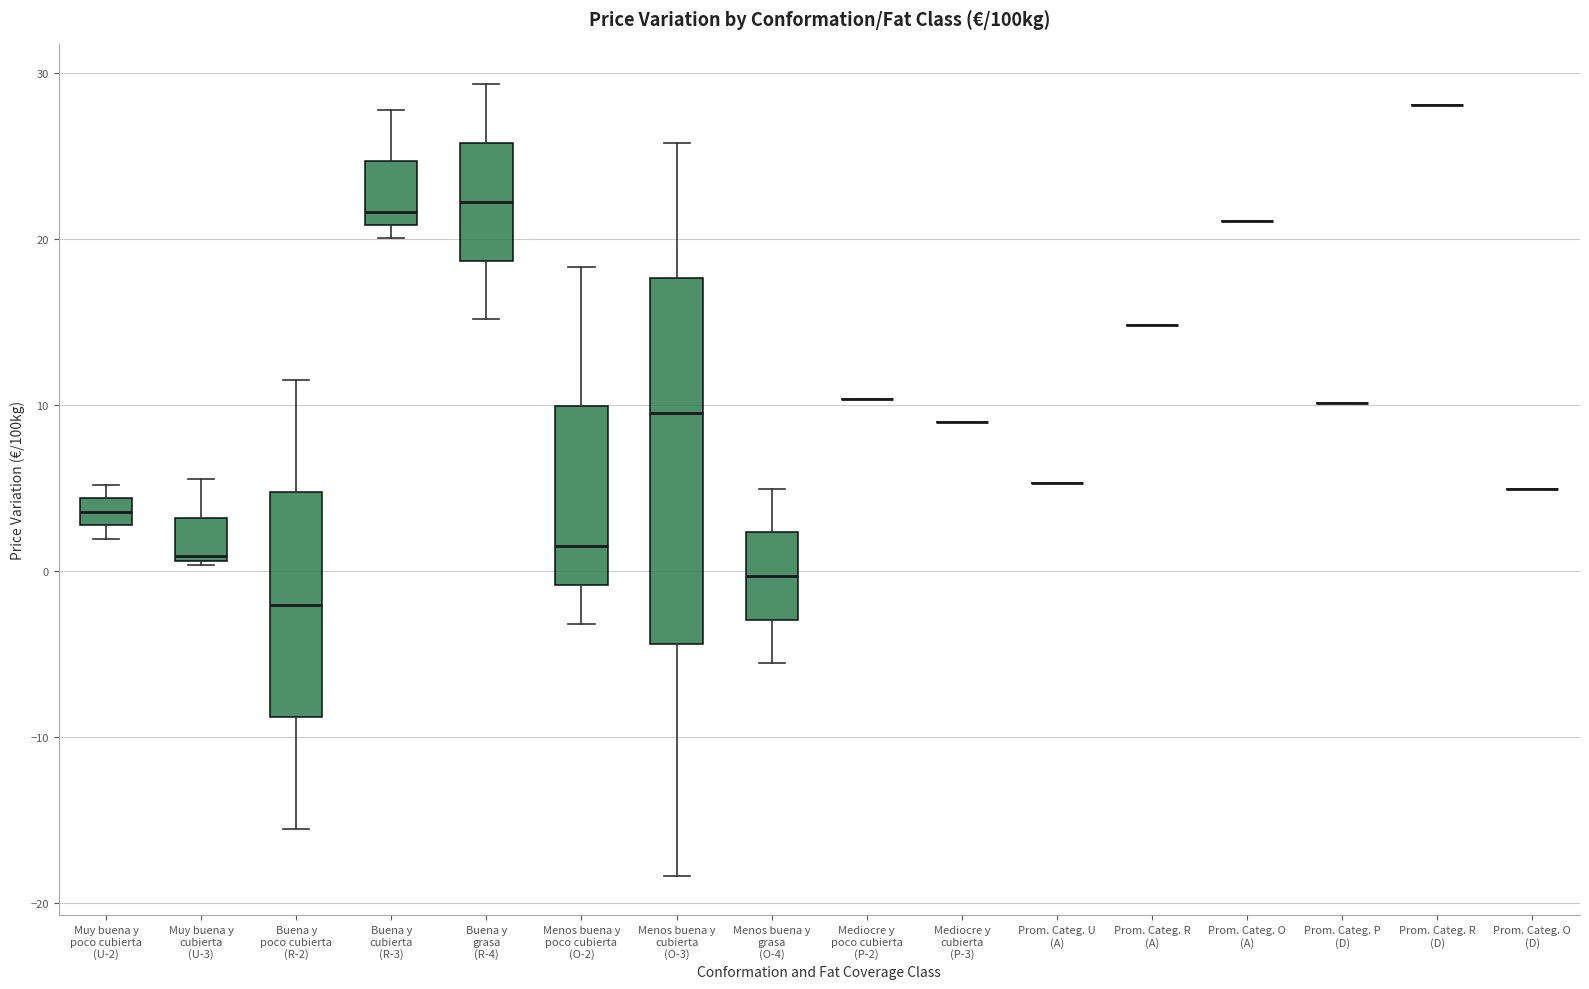

Reading left to right, read every box against the y-axis: the position of its median line, the range the box covers, and the ends of its whiskers. The values are not printed on the chart, so give them approximately, as read against the axis.

Muy buena y poco cubierta (U-2): median 4 (inside the box), box 3 to 4, whiskers 2 to 5
Muy buena y cubierta (U-3): median 1, box 1 to 3, whiskers 0 to 6
Buena y poco cubierta (R-2): median -2, box -9 to 5, whiskers -16 to 11
Buena y cubierta (R-3): median 22, box 21 to 25, whiskers 20 to 28
Buena y grasa (R-4): median 22, box 19 to 26, whiskers 15 to 29
Menos buena y poco cubierta (O-2): median 2, box -1 to 10, whiskers -3 to 18
Menos buena y cubierta (O-3): median 10, box -4 to 18, whiskers -18 to 26
Menos buena y grasa (O-4): median 0, box -3 to 2, whiskers -6 to 5
Mediocre y poco cubierta (P-2): box collapsed to a line at 10, whiskers 10 to 10
Mediocre y cubierta (P-3): box collapsed to a line at 9, whiskers 9 to 9
Prom. Categ. U (A): box collapsed to a line at 5, whiskers 5 to 5
Prom. Categ. R (A): box collapsed to a line at 15, whiskers 15 to 15
Prom. Categ. O (A): box collapsed to a line at 21, whiskers 21 to 21
Prom. Categ. P (D): box collapsed to a line at 10, whiskers 10 to 10
Prom. Categ. R (D): box collapsed to a line at 28, whiskers 28 to 28
Prom. Categ. O (D): box collapsed to a line at 5, whiskers 5 to 5